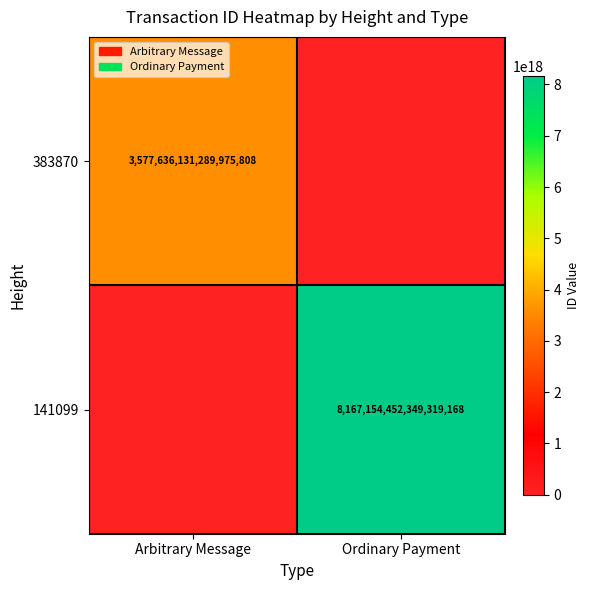

True or false: 383870 has a value of 5146199054966411264 at Arbitrary Message.

False